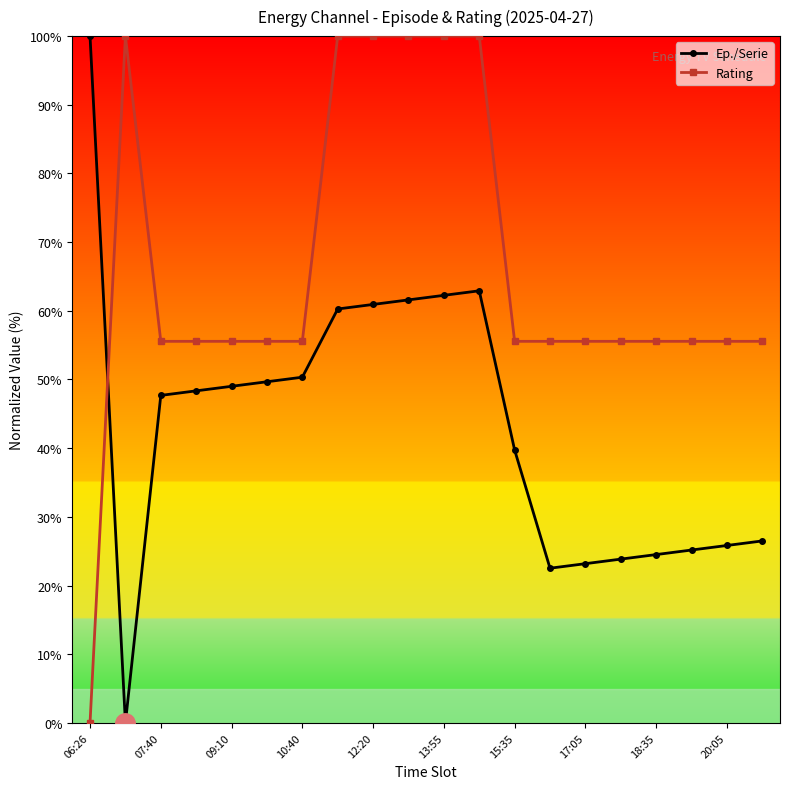

At how many categories does at least one series exceed 81?

7